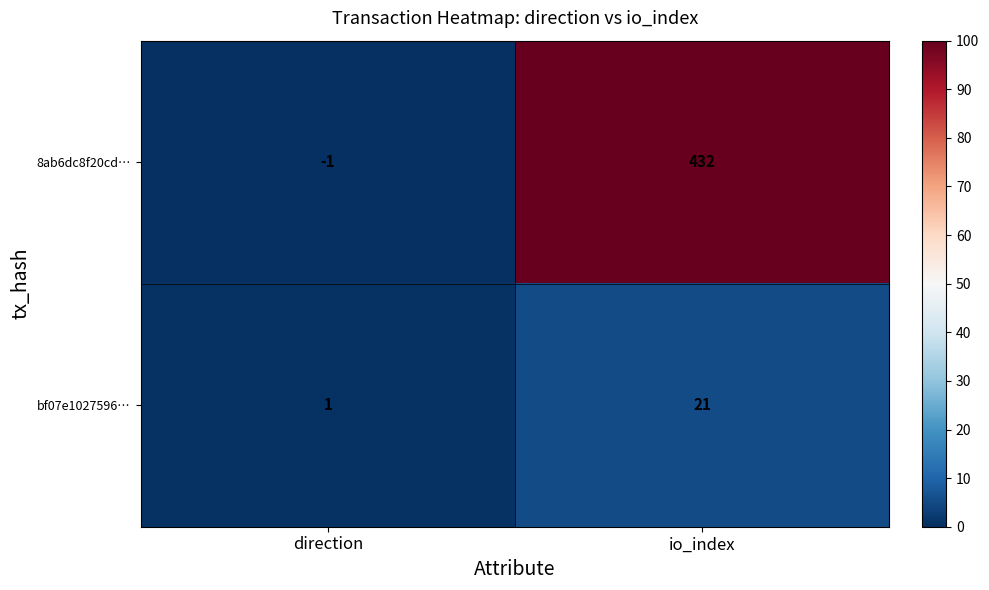

What is the total value across all series at io_index?

453